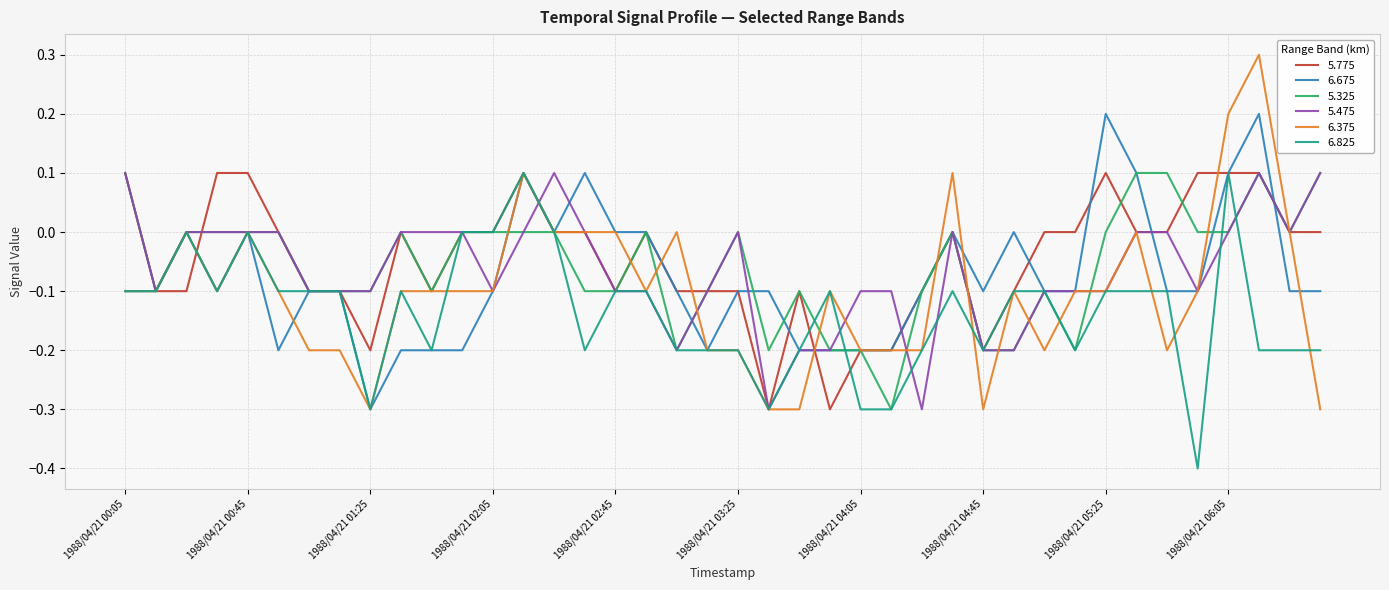

What is the difference between the maximum and minimum values in the 6.675 series?

0.5